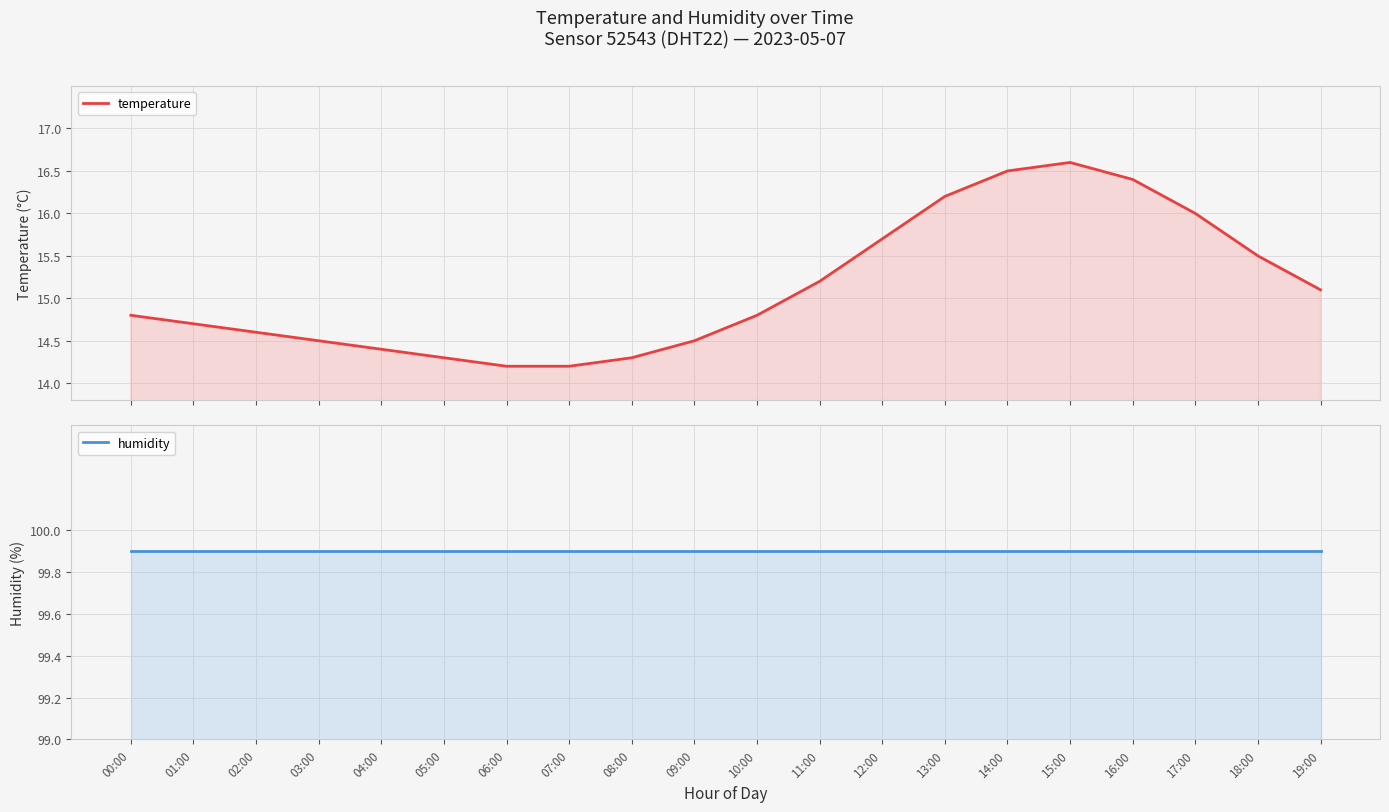

What is the difference between the maximum and minimum values in the temperature series?

2.4